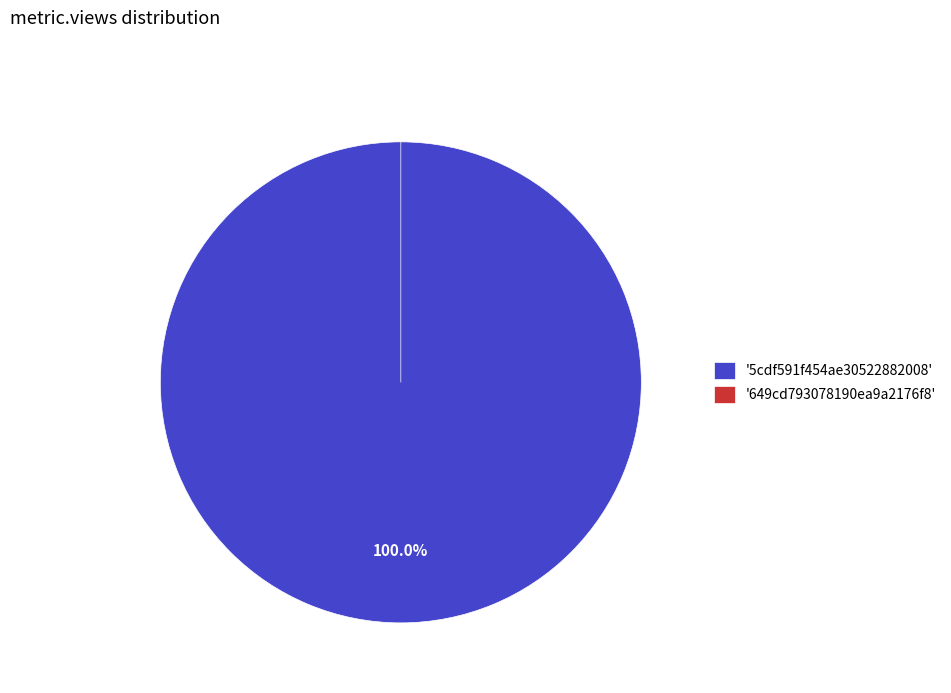

To the nearest percent, what portion does 5cdf591f454ae30522882008 represent?

100%